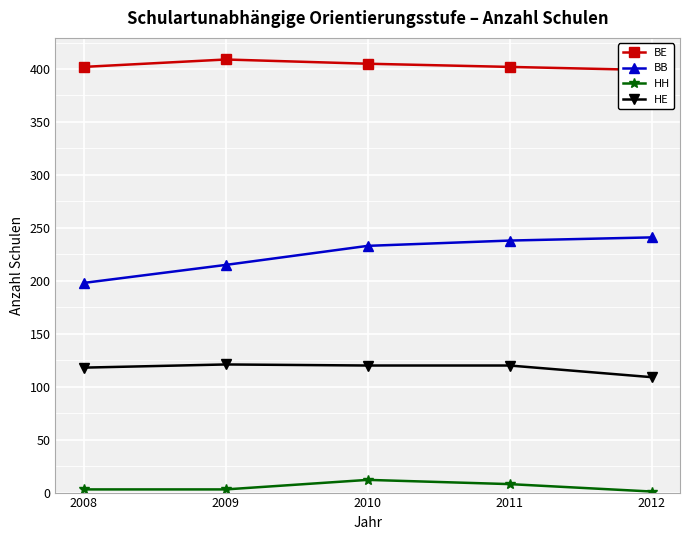

How many lines are shown in the chart?

4